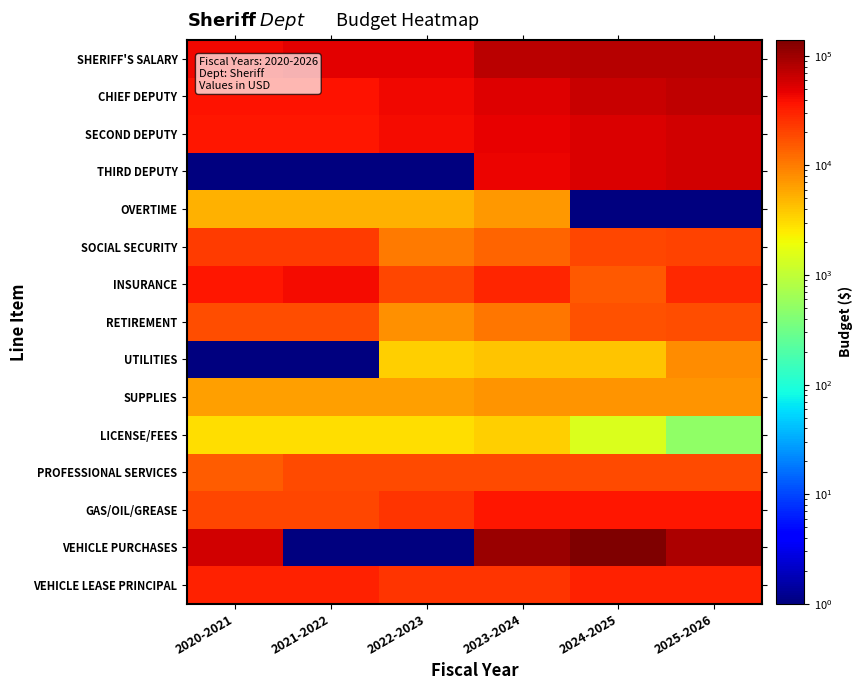

Rank the series at 2021-2022 from highest to lowest value.

SHERIFF'S SALARY, INSURANCE, CHIEF DEPUTY, SECOND DEPUTY, VEHICLE LEASE PRINCIPAL, SOCIAL SECURITY, GAS/OIL/GREASE, PROFESSIONAL SERVICES, RETIREMENT, SUPPLIES, OVERTIME, LICENSE/FEES, THIRD DEPUTY, UTILITIES, VEHICLE PURCHASES